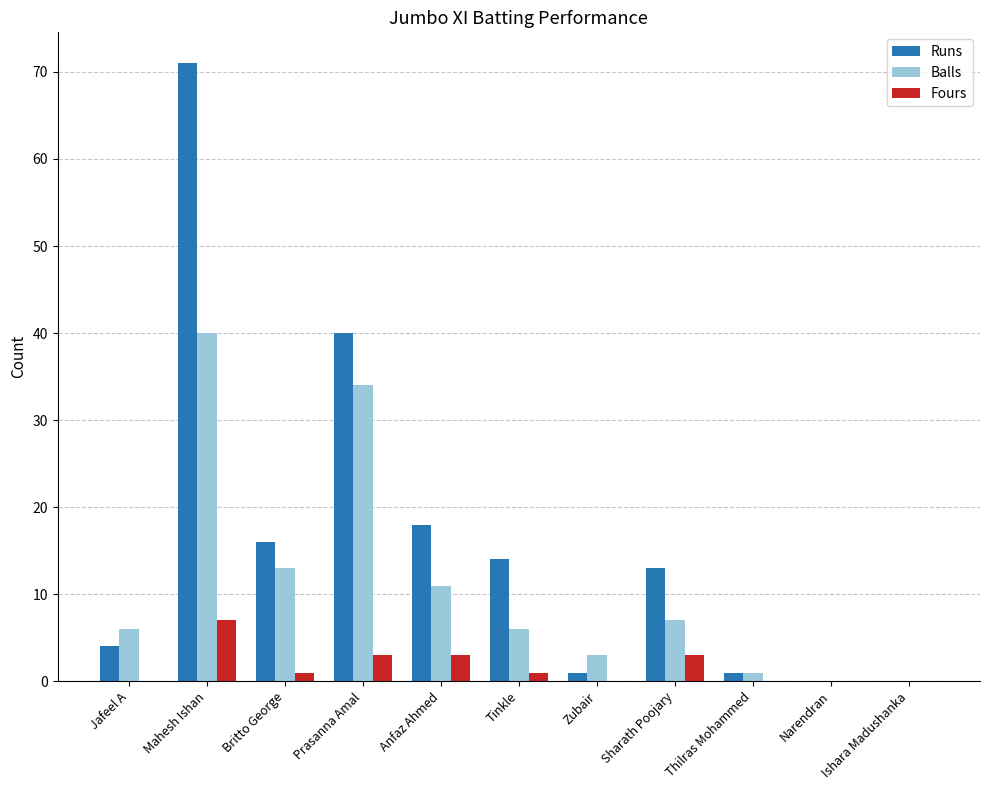

True or false: Fours has a value of 0 at Narendran.

True